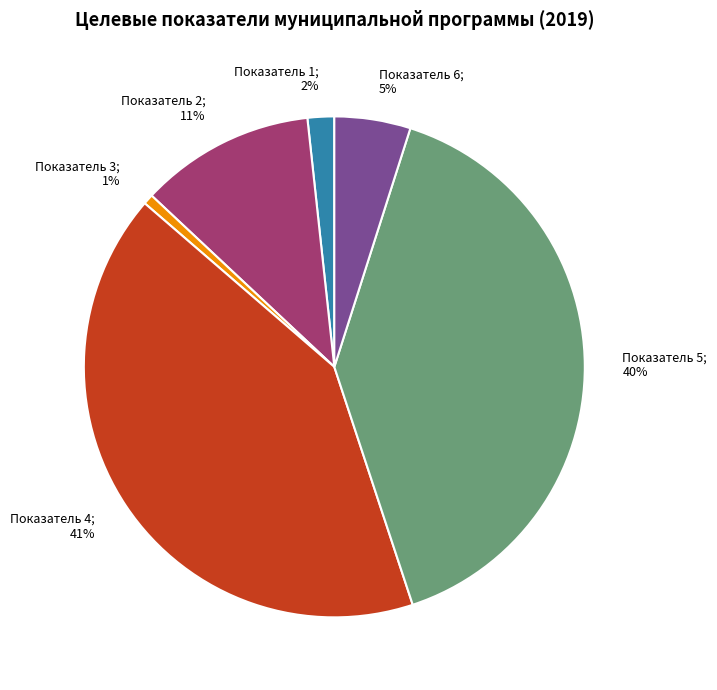

Is there a majority slice in this chart?

No